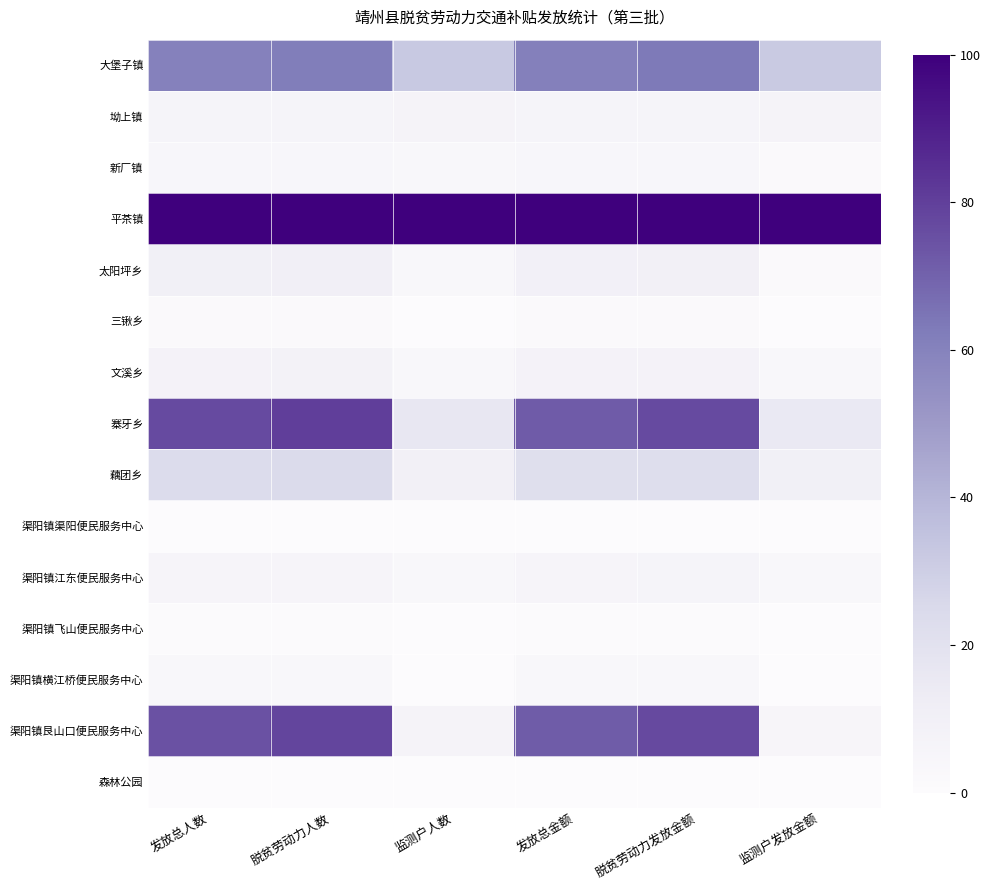

Count the number of categories in the chart.

6